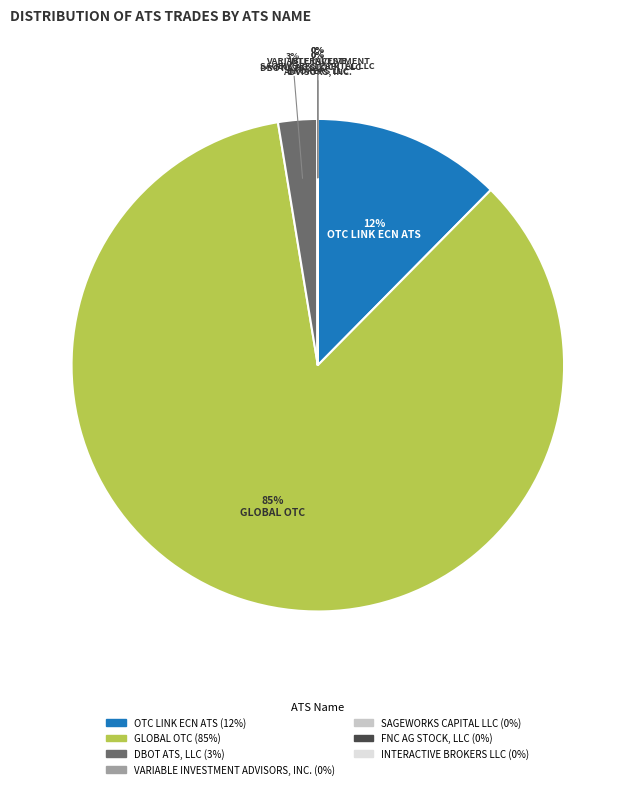

The DBOT ATS, LLC slice represents 10% of the pie. True or false?

False